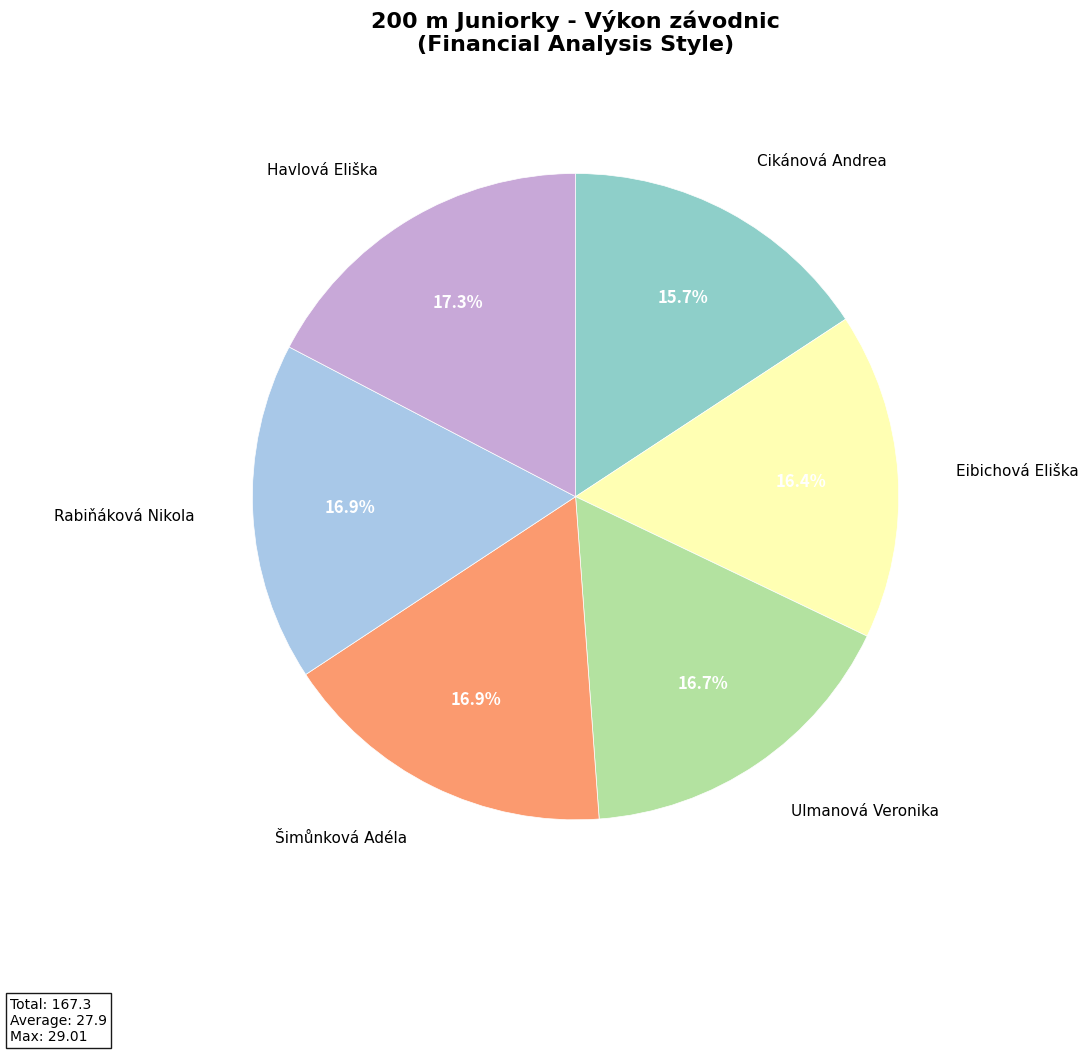

Is there a majority slice in this chart?

No